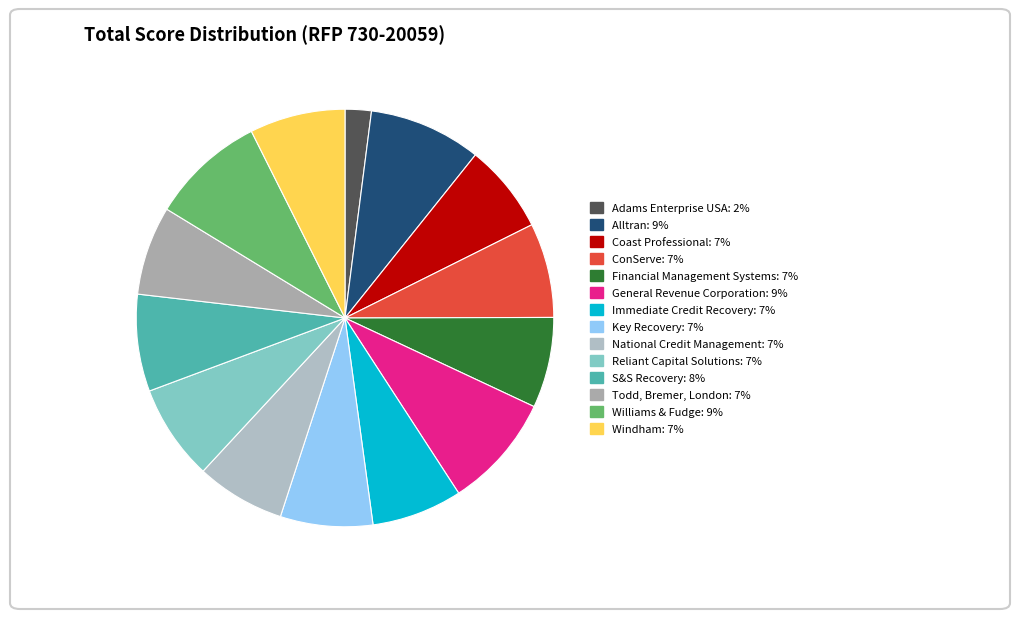

Is it true that Windham is 1% of the pie?

False